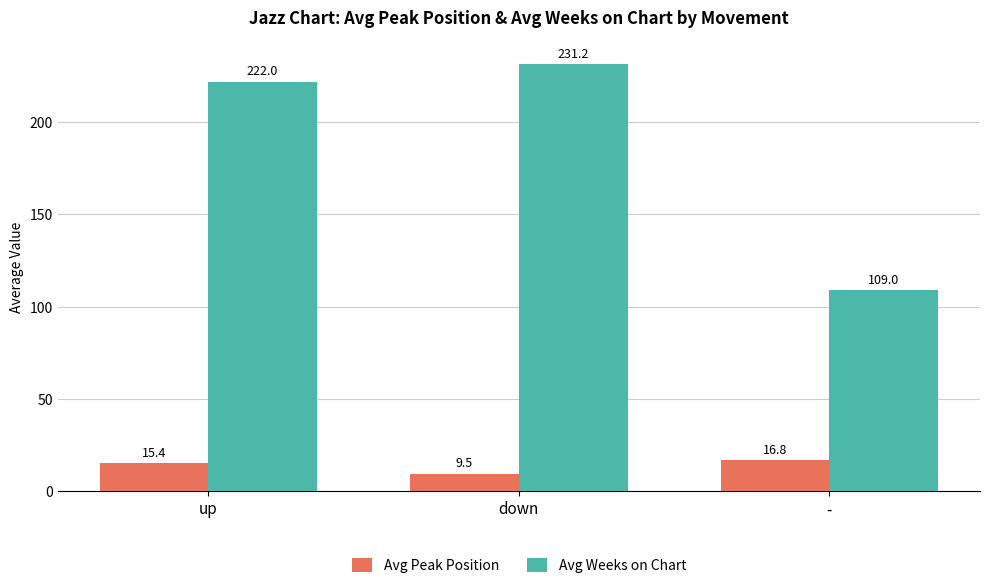

At how many categories does at least one series exceed 137?

2